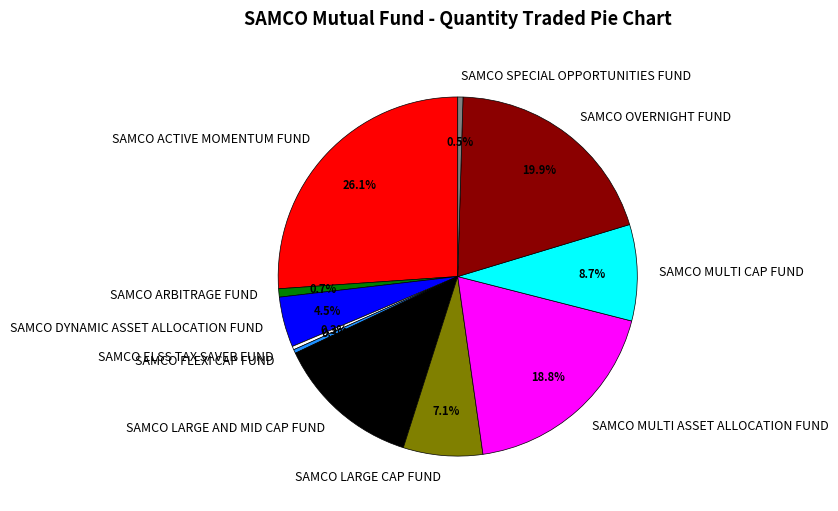

How many segments does this pie chart have?

11